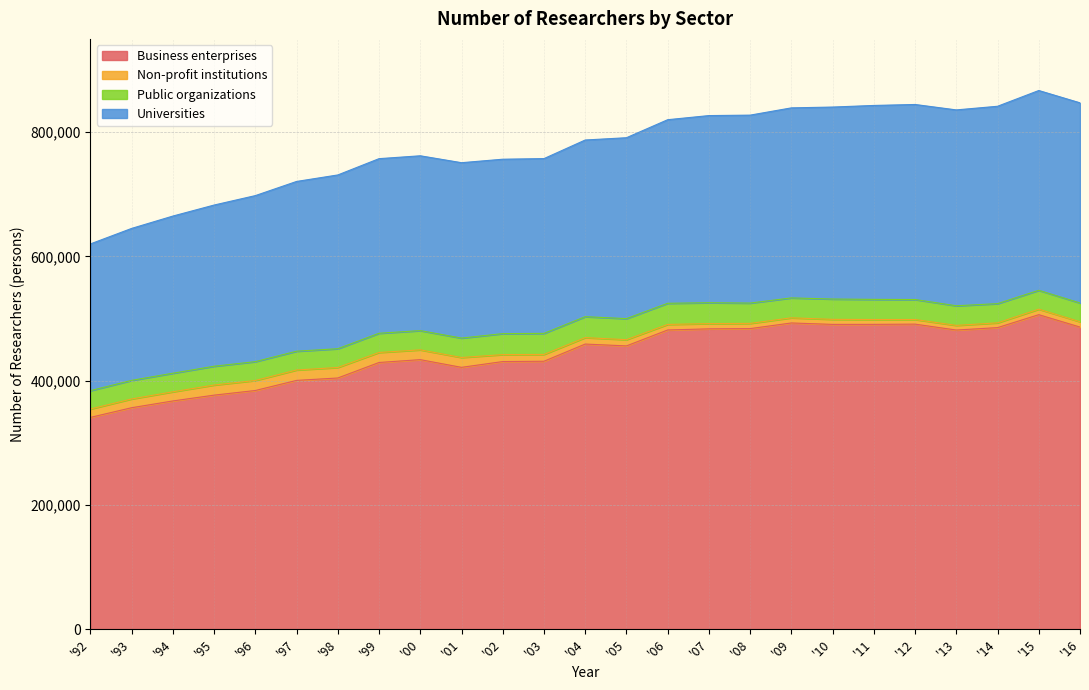

The value of Business enterprises at '95 is 240404. True or false?

False